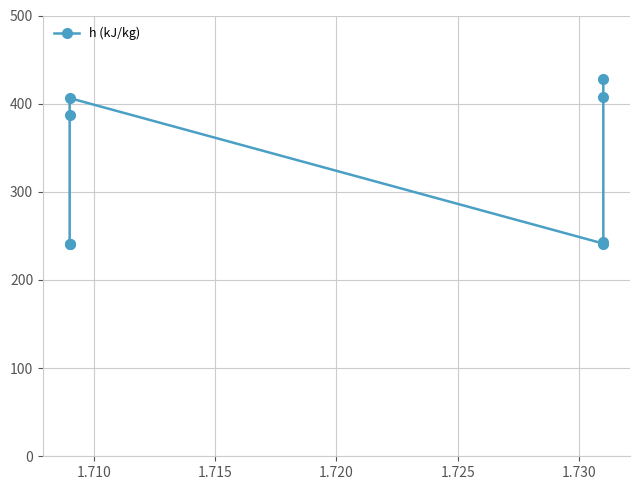

Does the chart display data point markers on the line(s)?

Yes